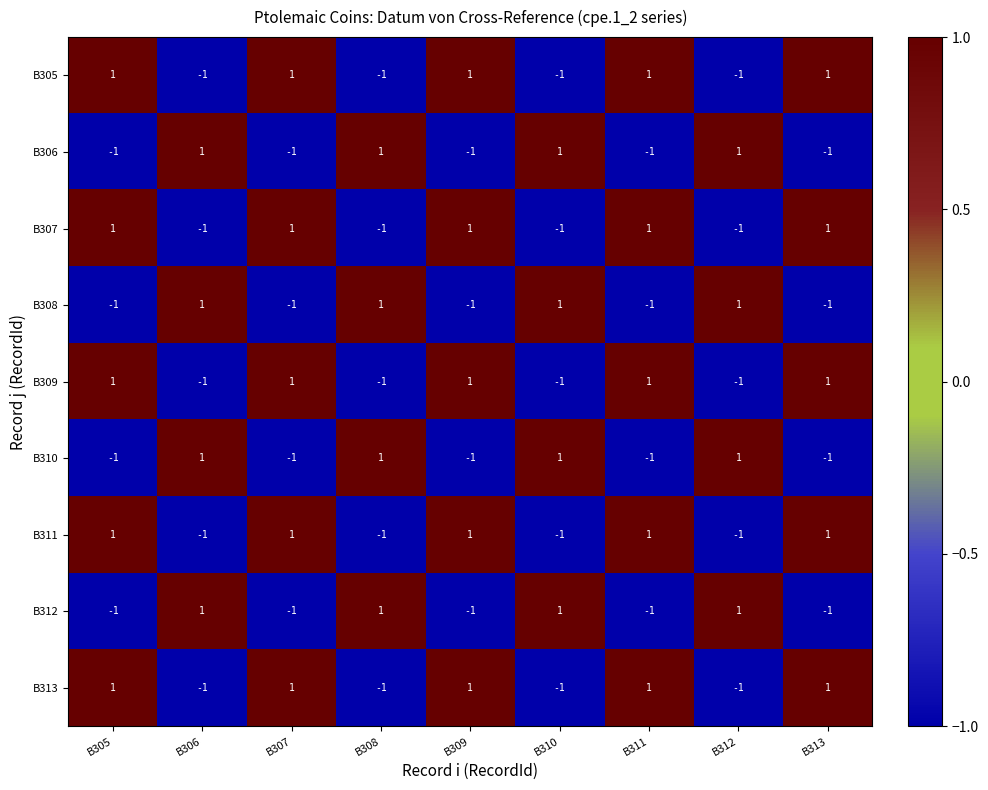

The B308 series shows -1 at B305. True or false?

True